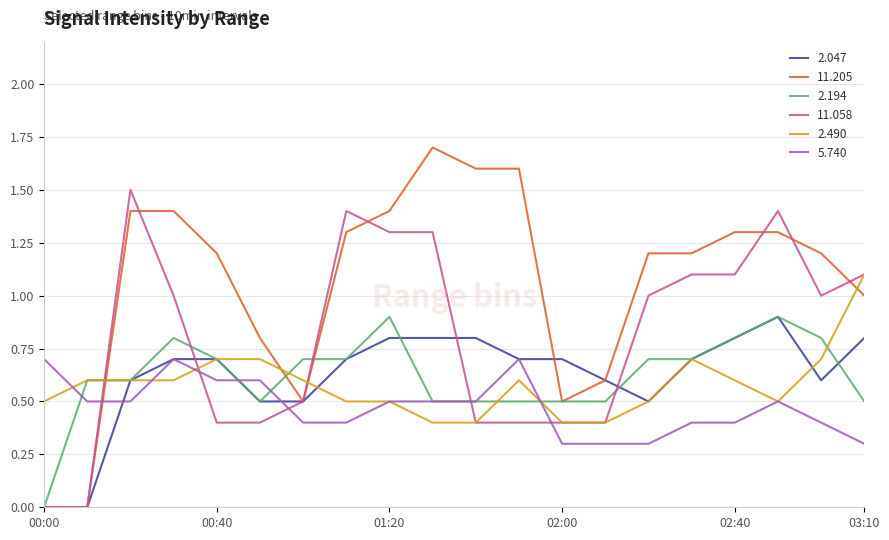

Which series has the largest total across all categories?

11.205